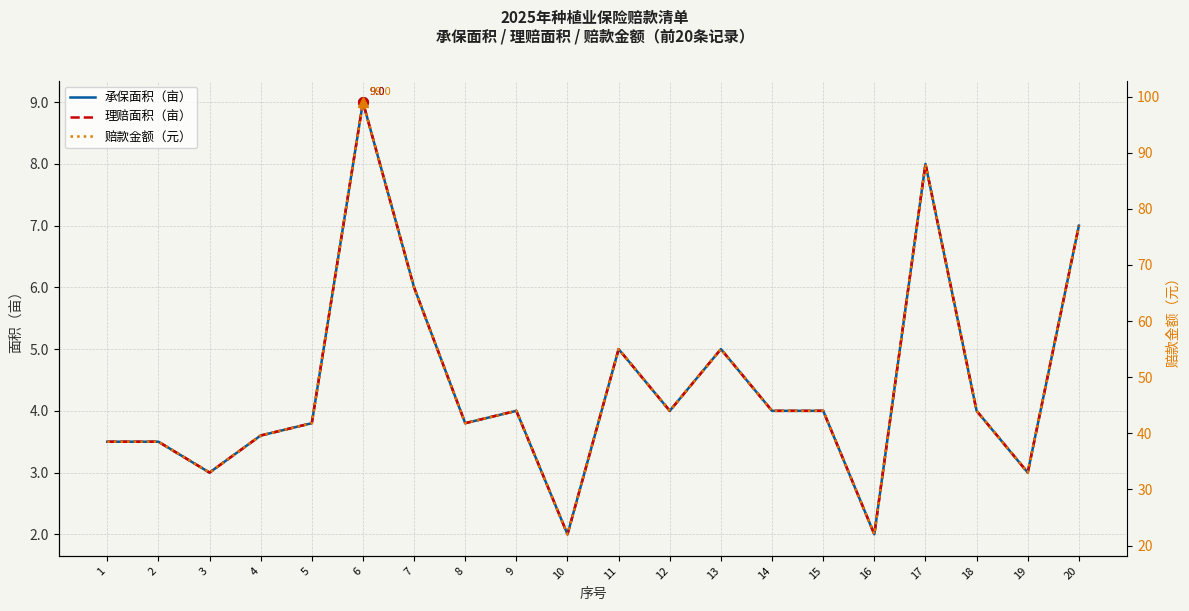

At how many categories does at least one series exceed 28?

18